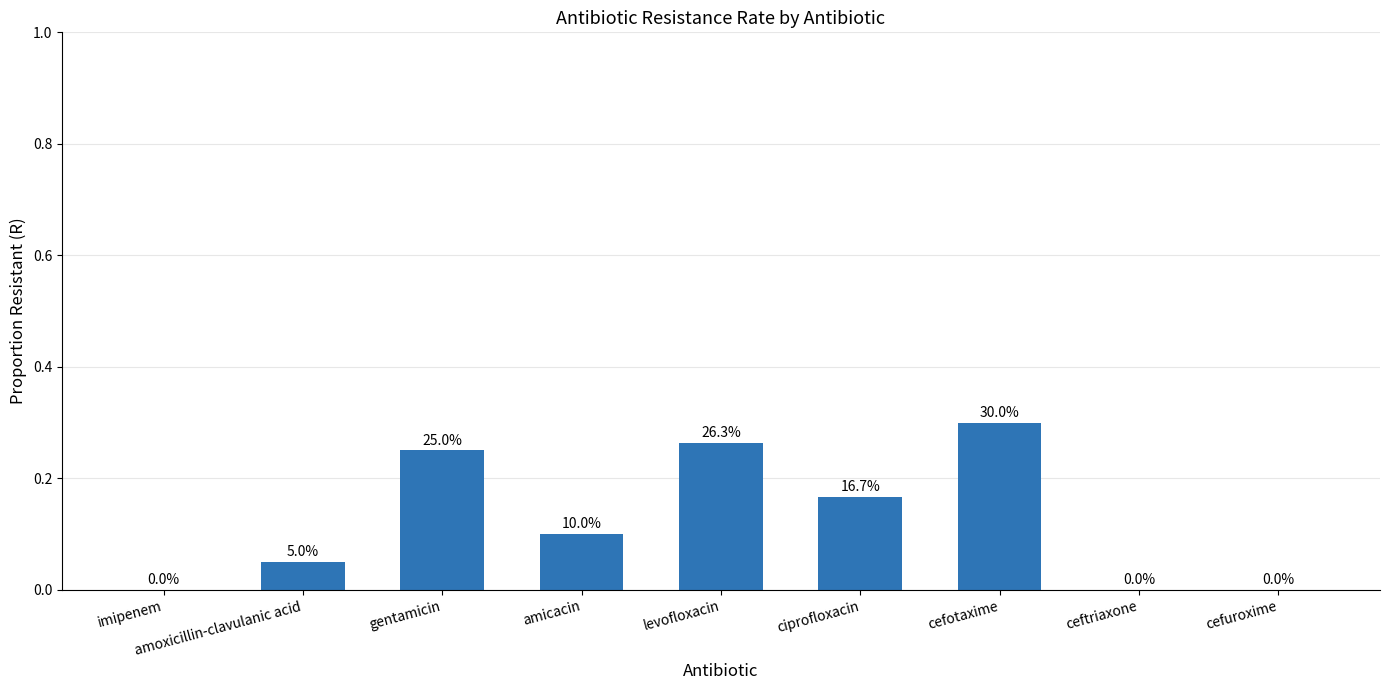

Are the bars horizontal?

No